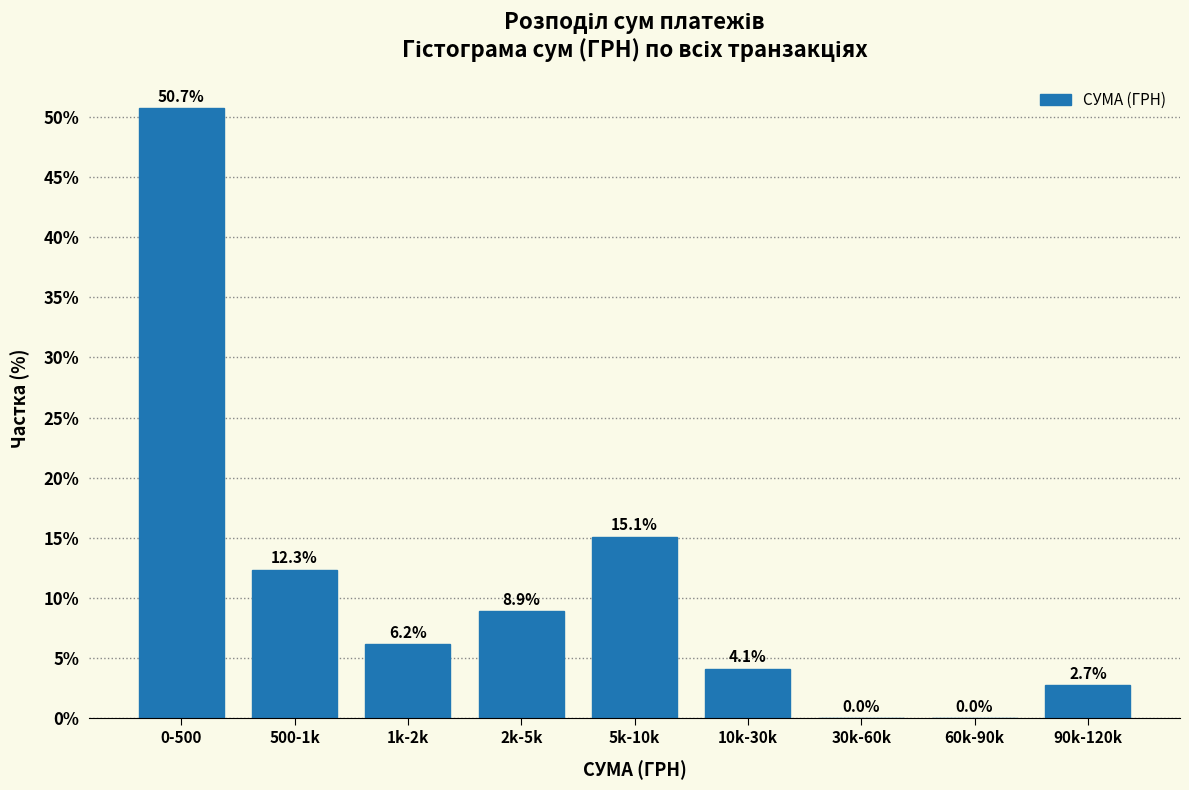

Reading right to left, list all the values displayed in this chart.

90k-120k=2.7	60k-90k=0.0	30k-60k=0.0	10k-30k=4.1	5k-10k=15.1	2k-5k=8.9	1k-2k=6.2	500-1k=12.3	0-500=50.7